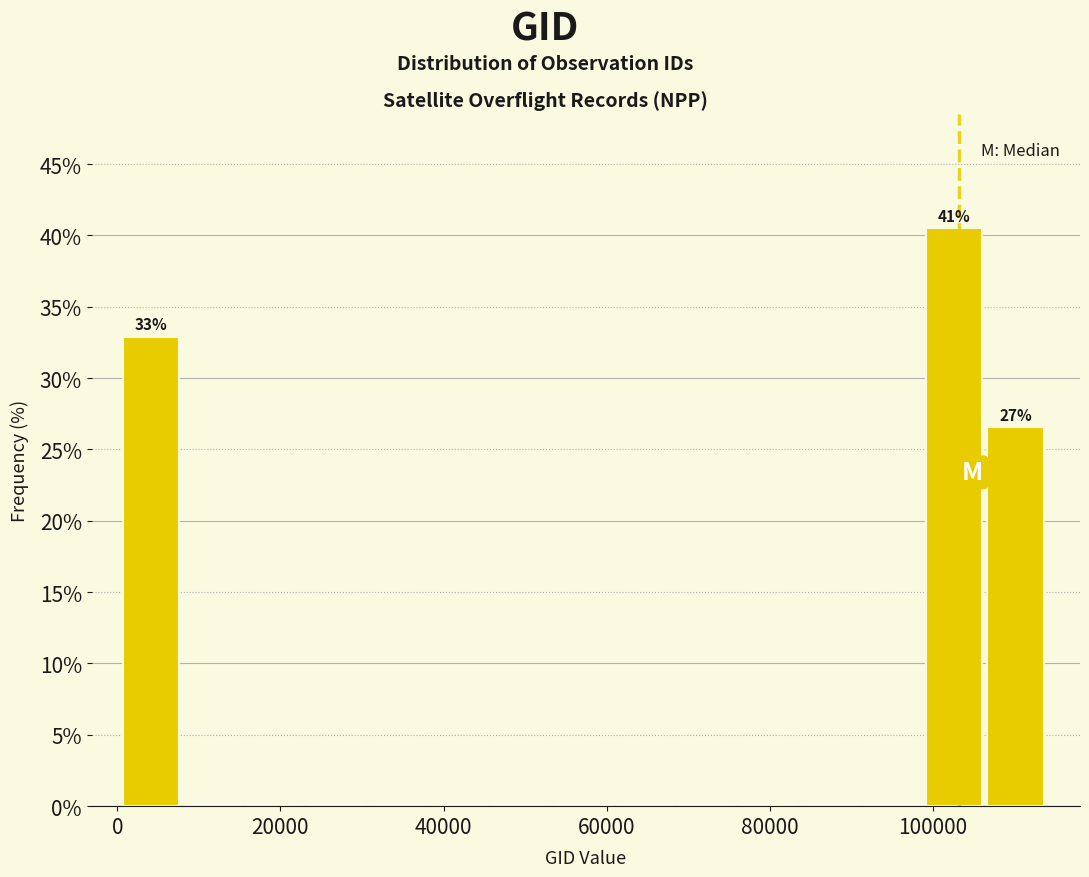

Read against the x-axis, roughly where is the centre of the tallest bar?

102000